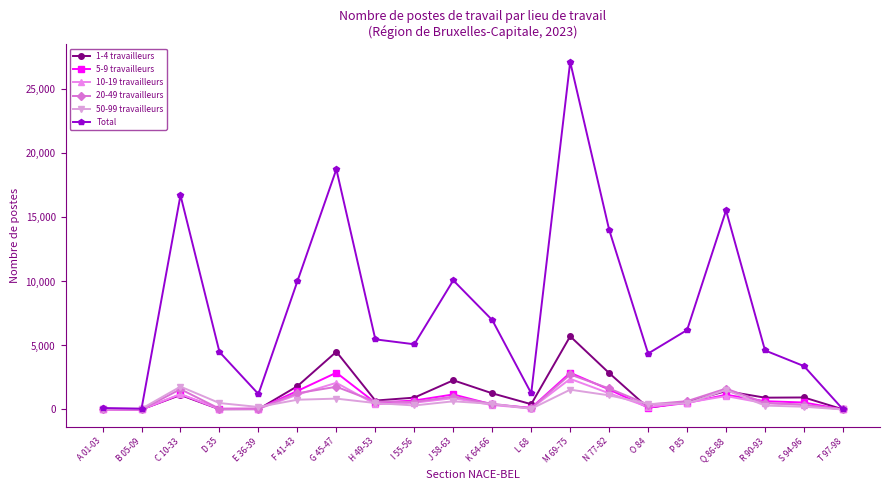

Which series has the largest total across all categories?

Total